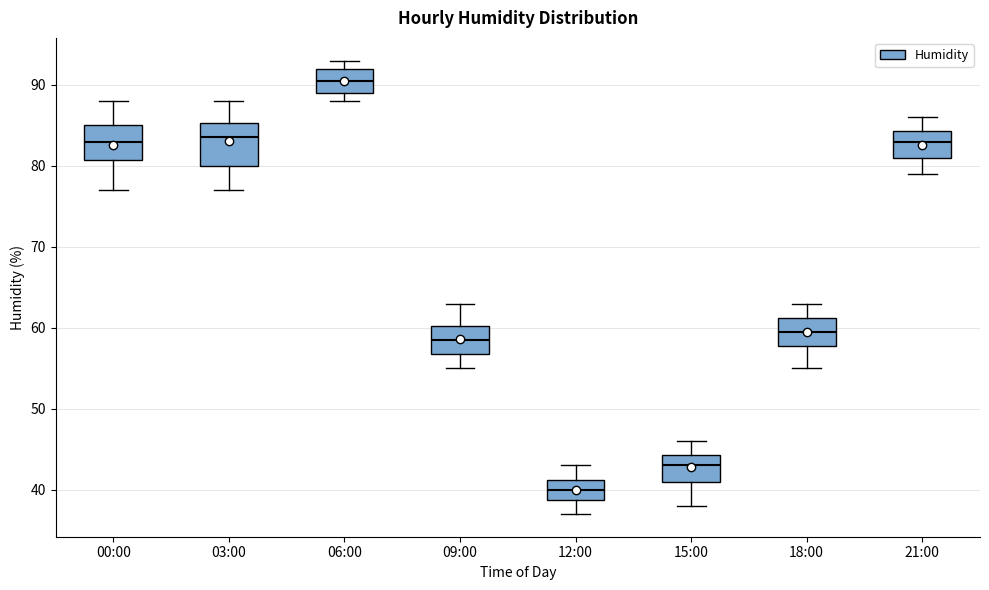

Where does the median line of the box for 21:00 sit on the y-axis? The values are not printed on the chart, so give them approximately, as read against the axis.

83